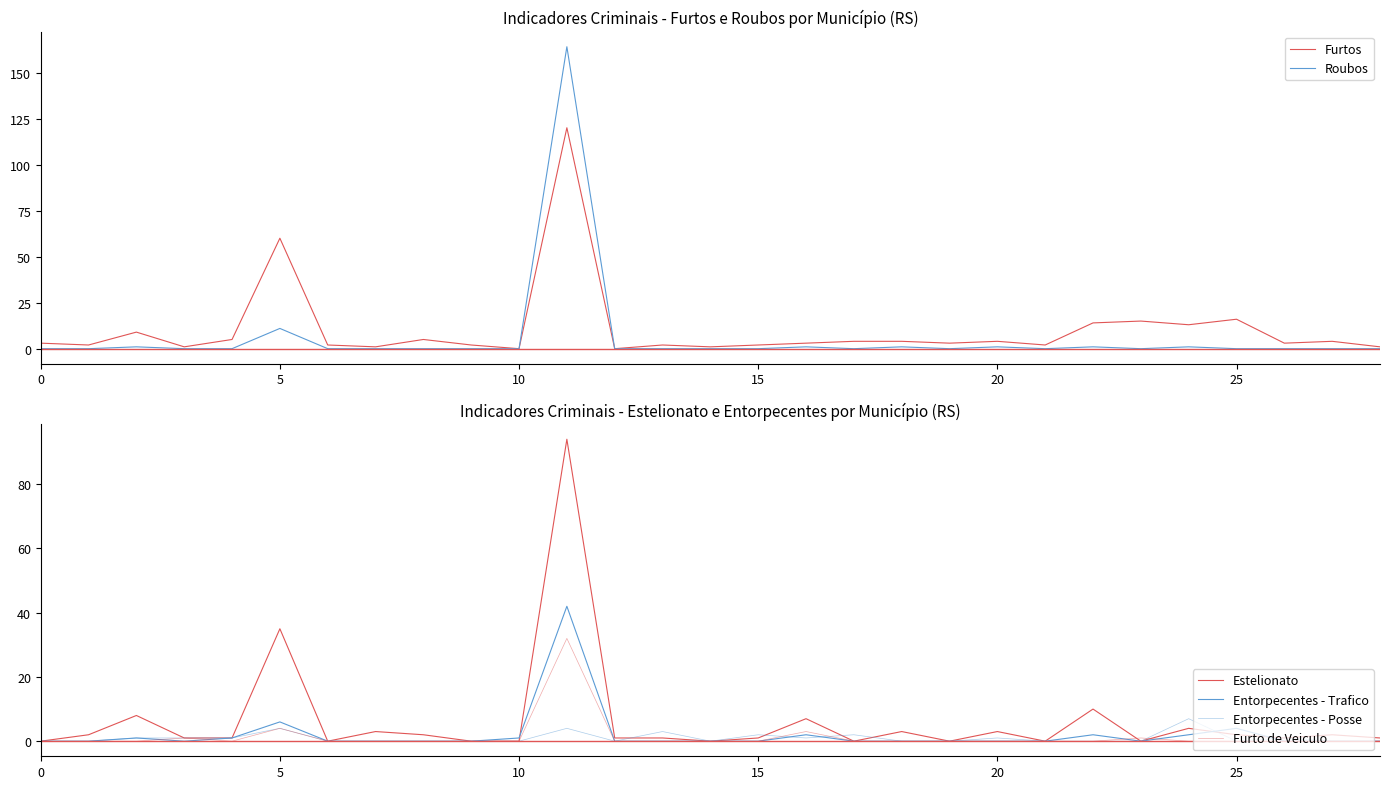

What is the highest value of the Entorpecentes - Trafico series?

42